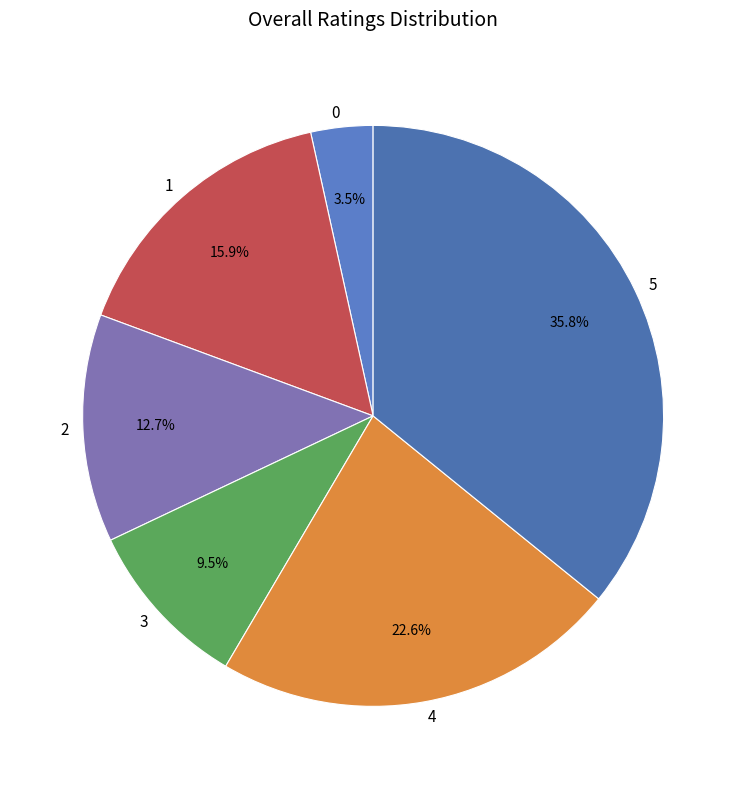

Is there a majority slice in this chart?

No